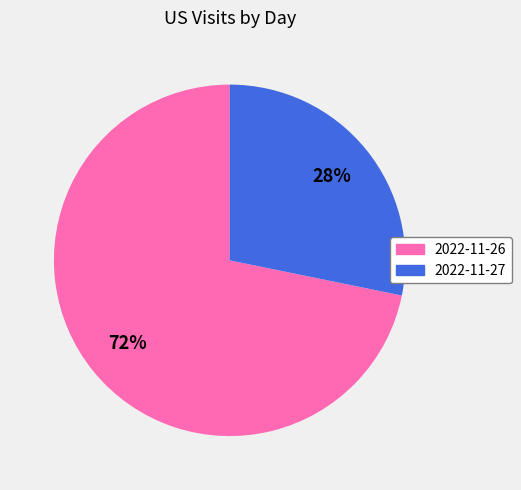

The 2022-11-26 slice represents 79% of the pie. True or false?

False